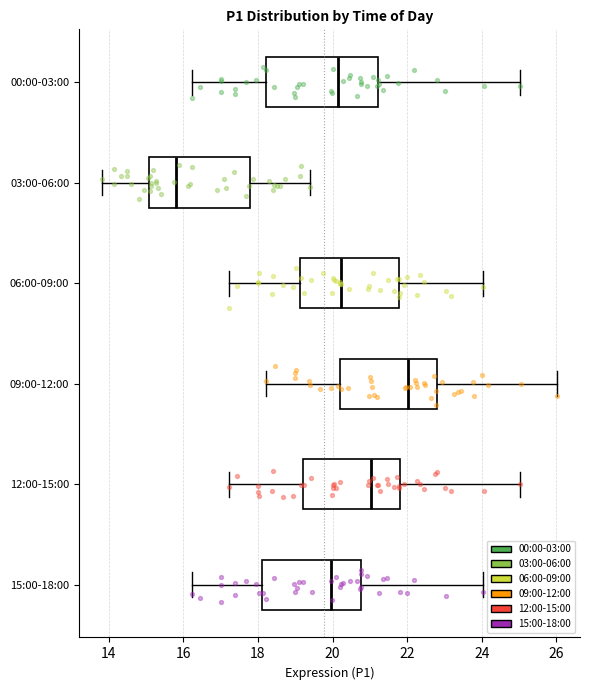

Reading bottom to top, transcribe this box plot: for each box, give where its median line is, the range the box spans, and where its two whiskers end, as read against the x-axis. The values are not printed on the chart, so give them approximately, as read against the axis.

15:00-18:00: median 20.0, box 18.2 to 20.8, whiskers 16.2 to 24.0
12:00-15:00: median 21.0, box 19.2 to 21.8, whiskers 17.2 to 25.0
09:00-12:00: median 22.0, box 20.2 to 22.8, whiskers 18.2 to 26.0
06:00-09:00: median 20.2, box 19.2 to 21.8, whiskers 17.2 to 24.0
03:00-06:00: median 15.8, box 15.0 to 17.8, whiskers 13.8 to 19.4
00:00-03:00: median 20.2, box 18.2 to 21.2, whiskers 16.2 to 25.0